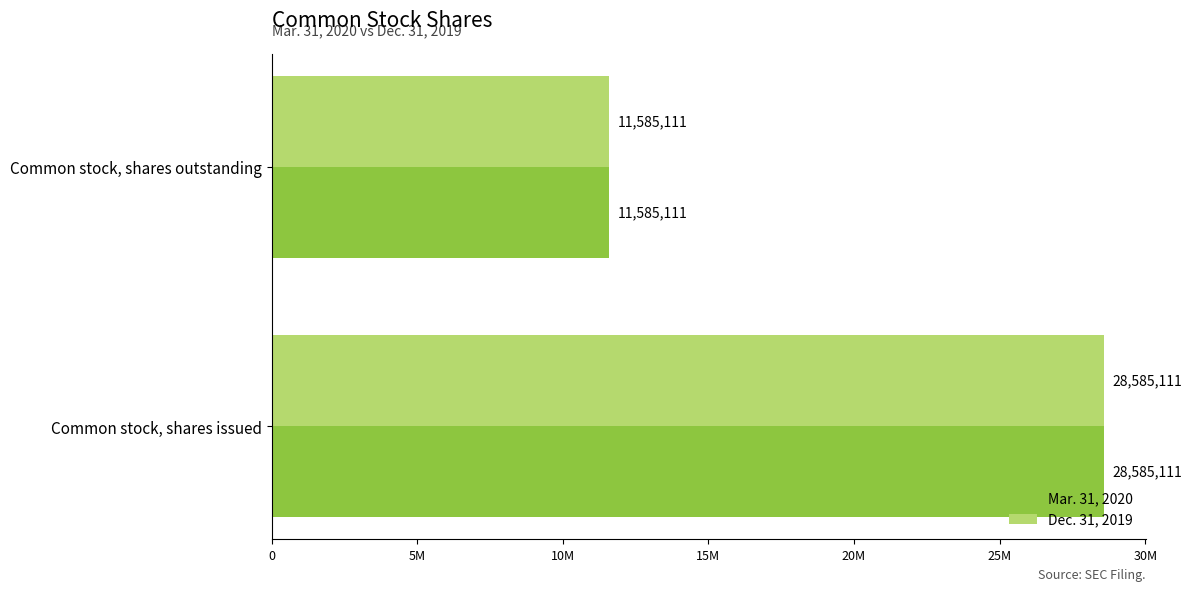

Count the Dec. 31, 2019 values in the range 11585111 to 28585111.

2